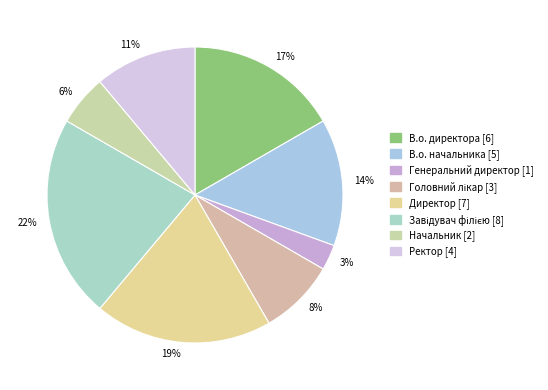

To the nearest percent, what portion does Завідувач філією represent?

22%